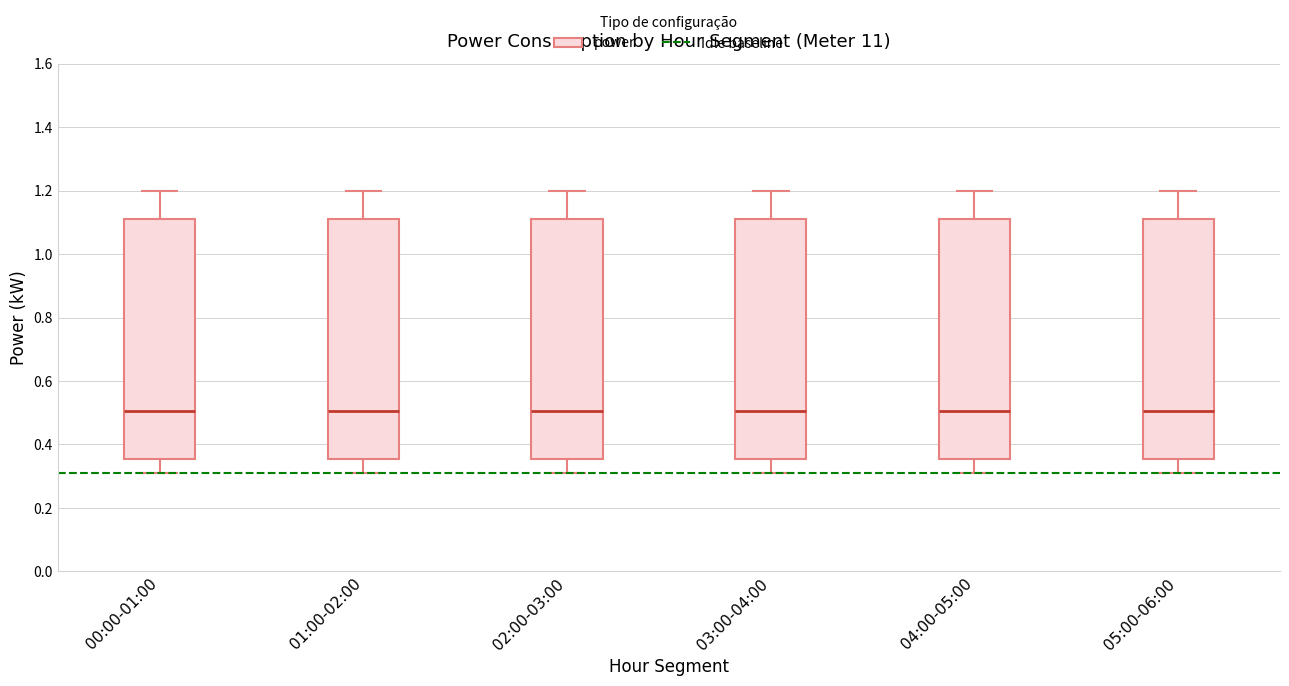

Reading left to right, read every box against the y-axis: the position of its median line, the range the box covers, and the ends of its whiskers. The values are not printed on the chart, so give them approximately, as read against the axis.

00:00-01:00: median 0.50, box 0.36 to 1.12, whiskers 0.32 to 1.20
01:00-02:00: median 0.50, box 0.36 to 1.12, whiskers 0.32 to 1.20
02:00-03:00: median 0.50, box 0.36 to 1.12, whiskers 0.32 to 1.20
03:00-04:00: median 0.50, box 0.36 to 1.12, whiskers 0.32 to 1.20
04:00-05:00: median 0.50, box 0.36 to 1.12, whiskers 0.32 to 1.20
05:00-06:00: median 0.50, box 0.36 to 1.12, whiskers 0.32 to 1.20